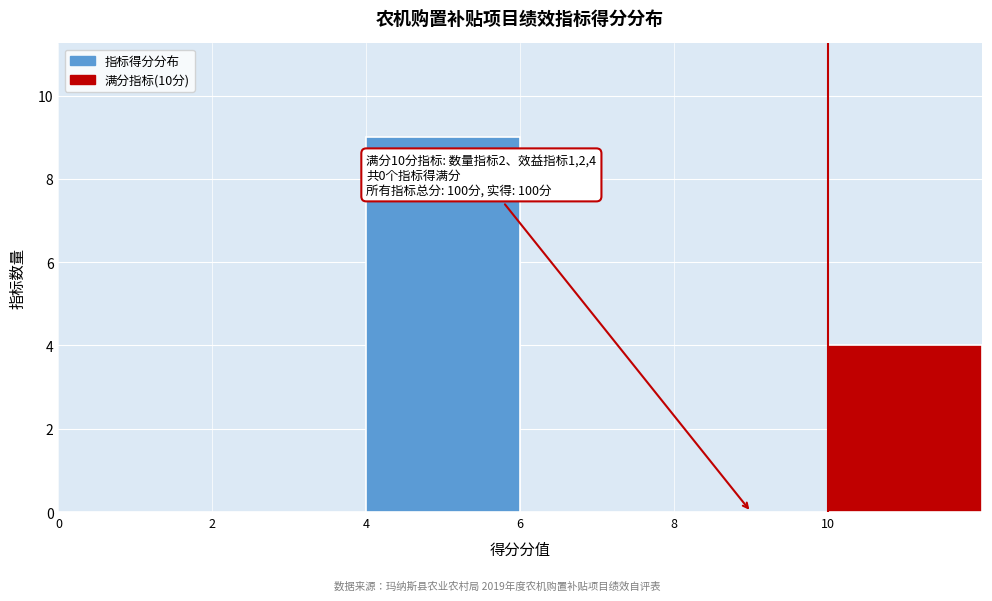

Which range on the x-axis has the tallest bar?

4 to 6